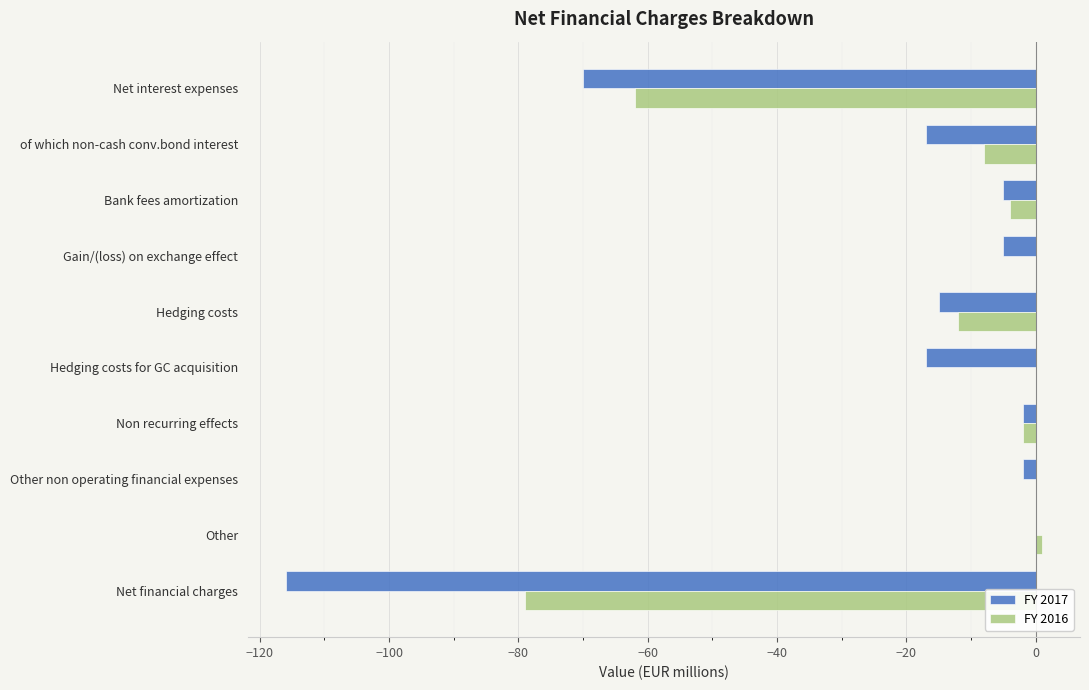

Does the chart contain stacked bars?

No